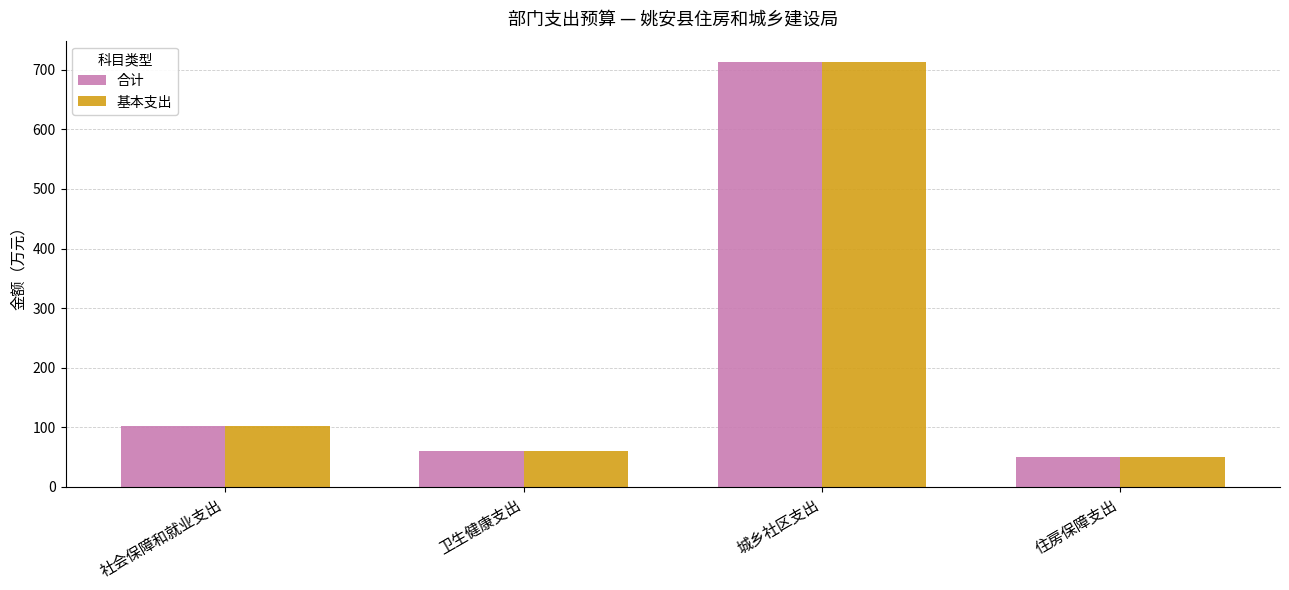

Which category has the lowest value across all series?

住房保障支出